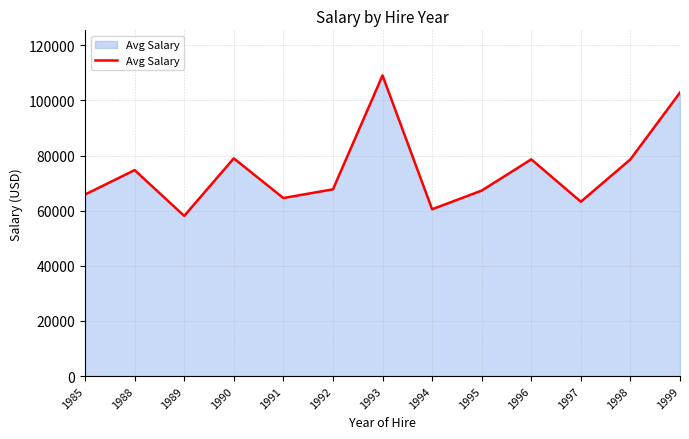

The chart shows a value of 78979.0 at 1990. True or false?

True